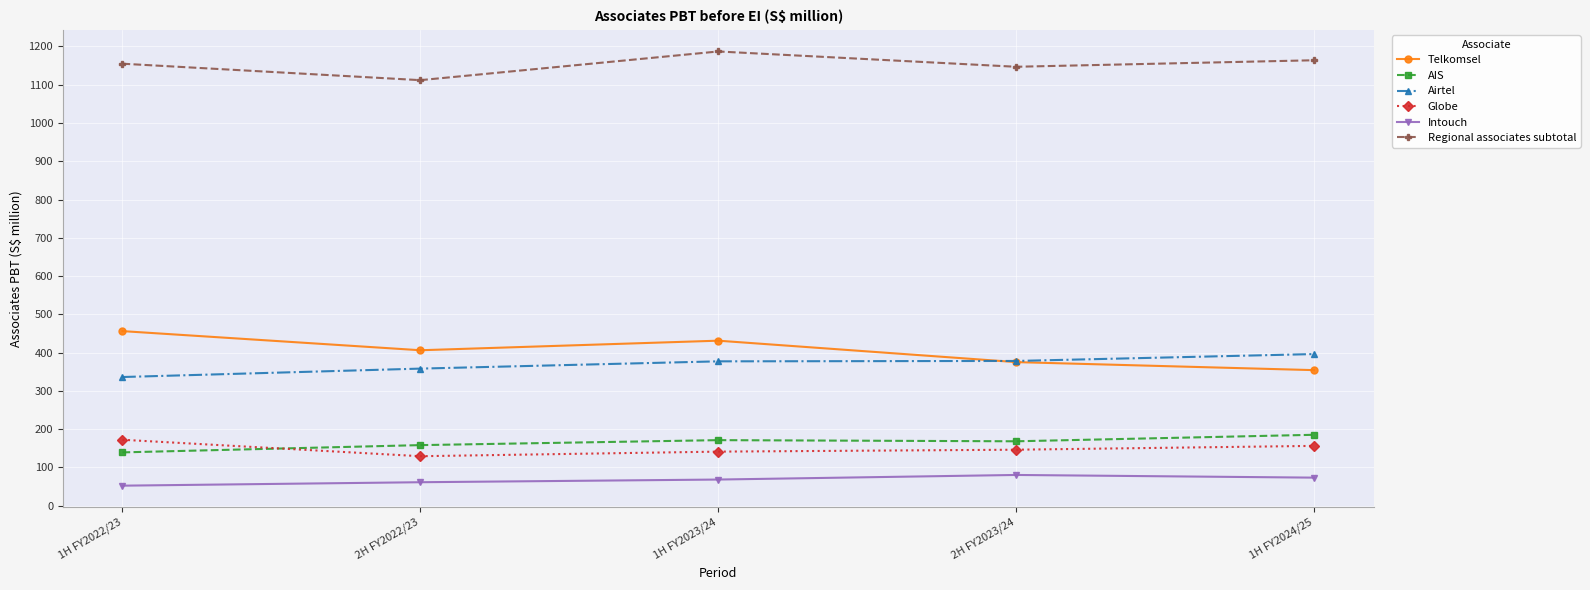

What is the difference between the AIS values at 2H FY2023/24 and 1H FY2024/25?

17